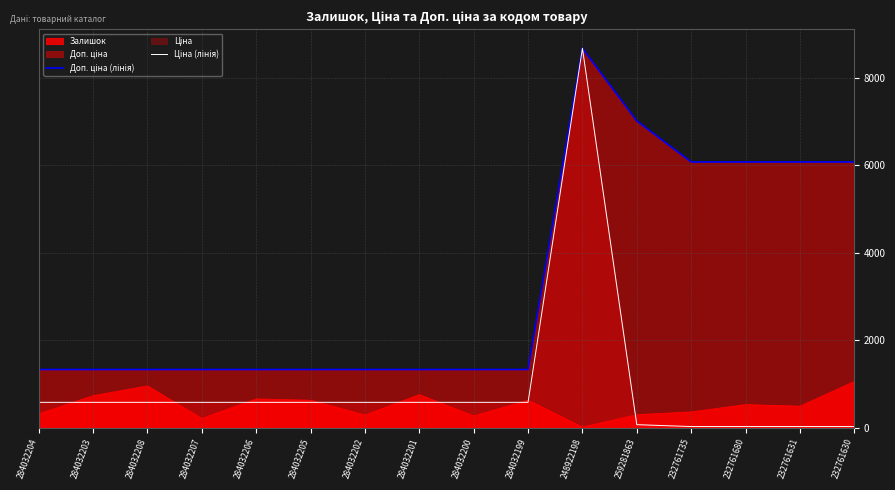

At which category does the chart reach its minimum across all series?

232761735